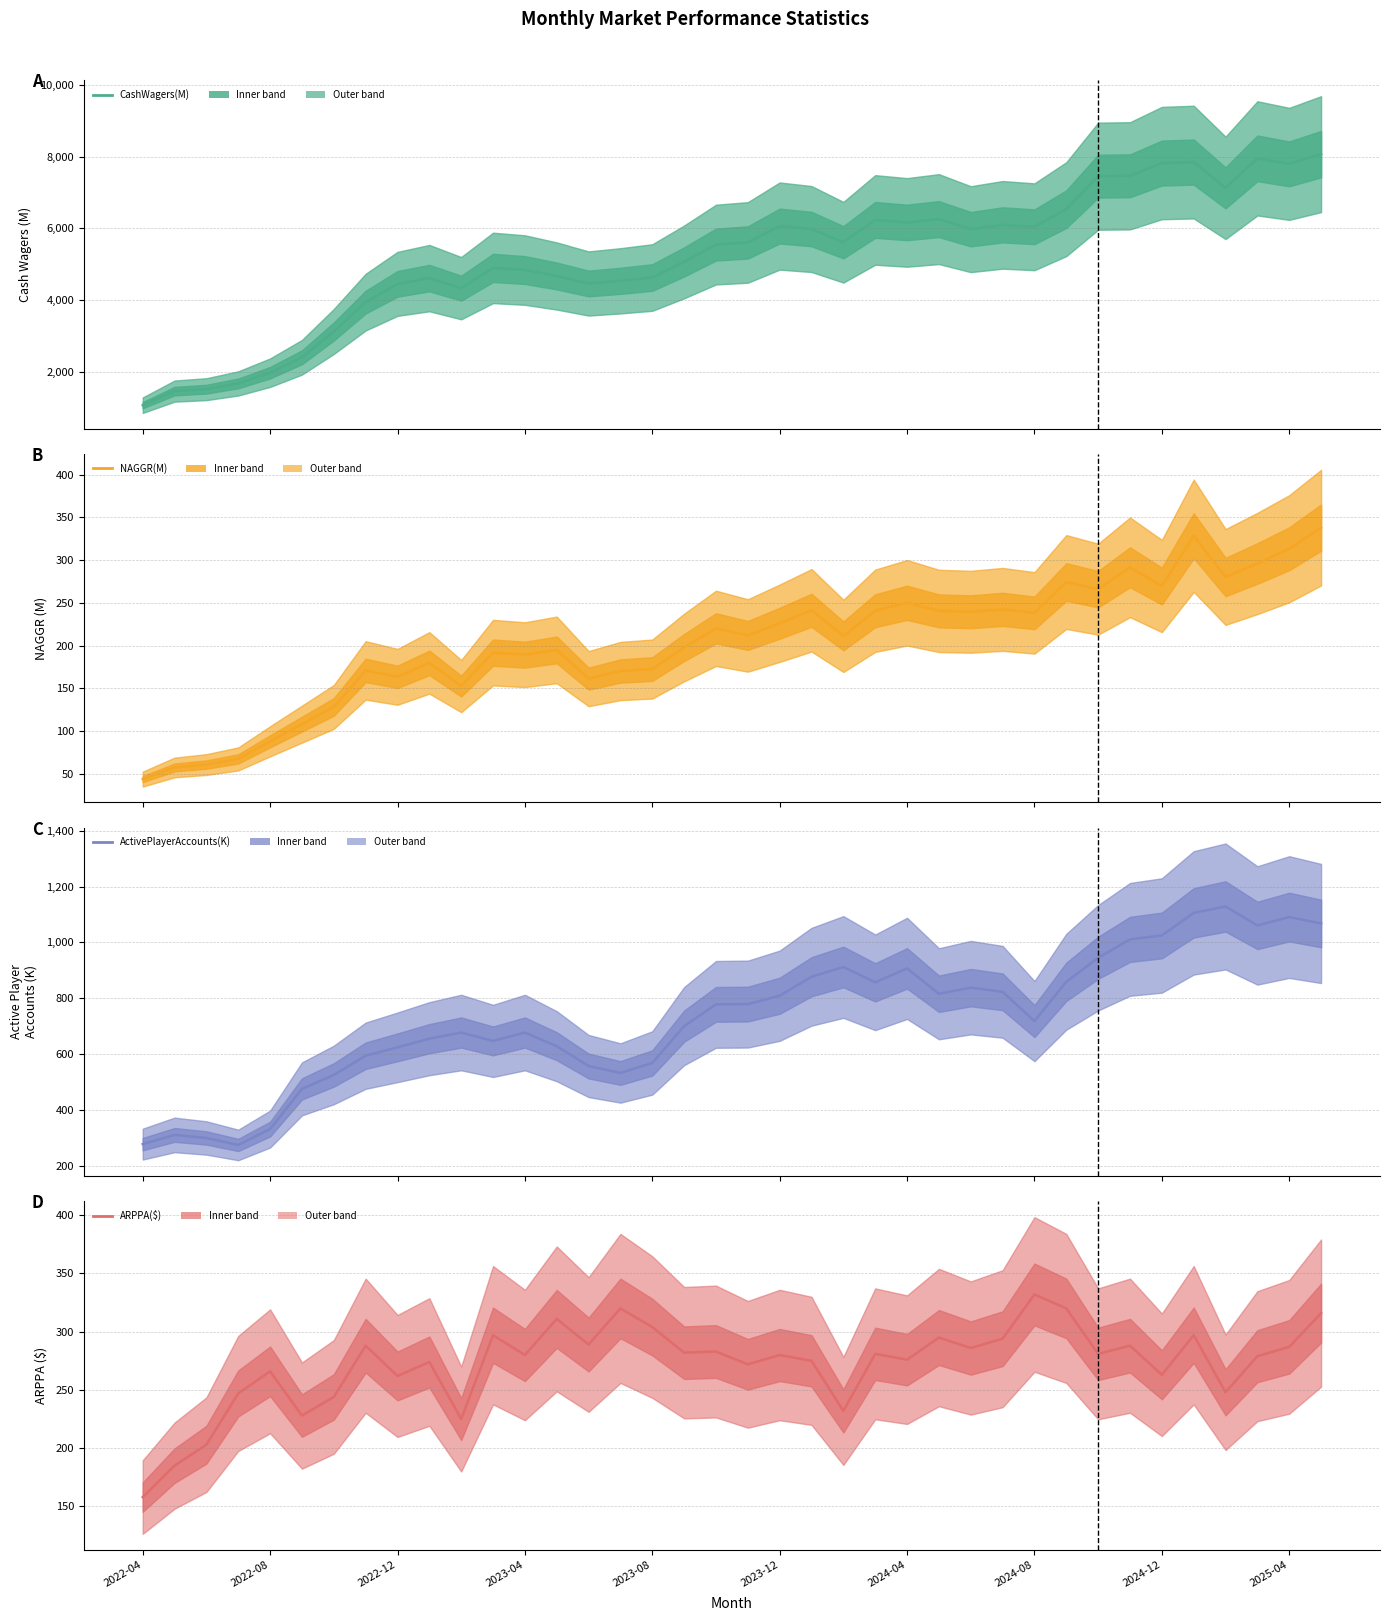

What is the difference between the ActivePlayerAccounts(K) values at 22 and 24?

5.0